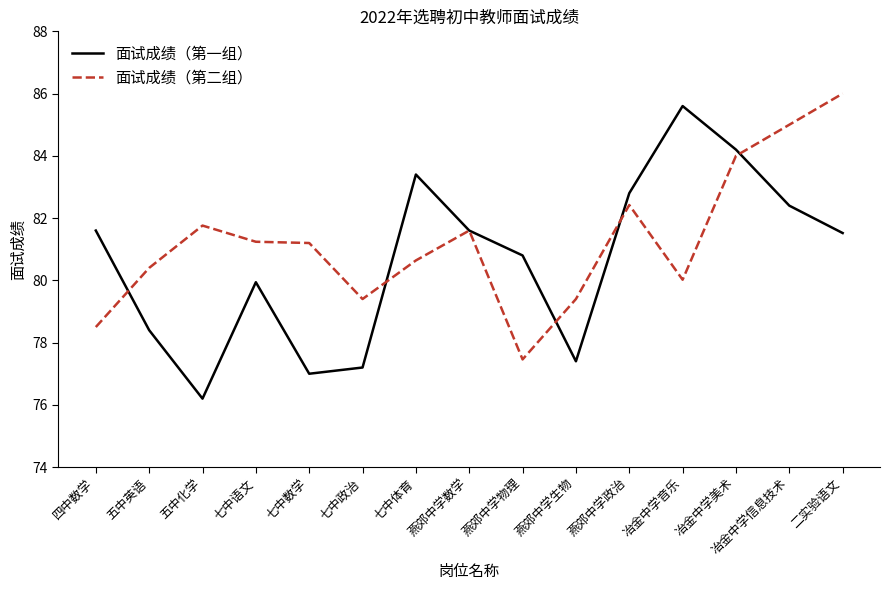

How many values in the 面试成绩（第一组） series exceed 81?

8